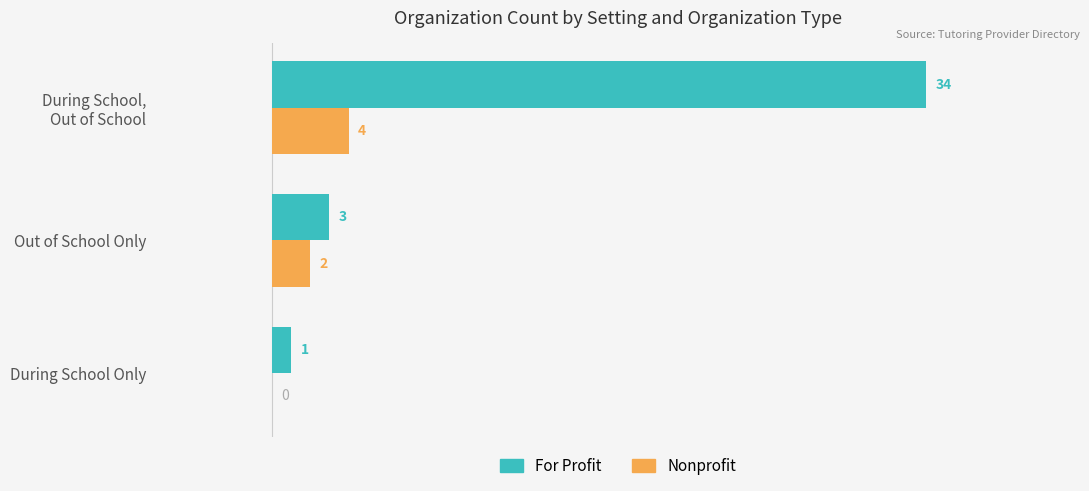

Where is Nonprofit nearest to the value 2?

Out of School Only